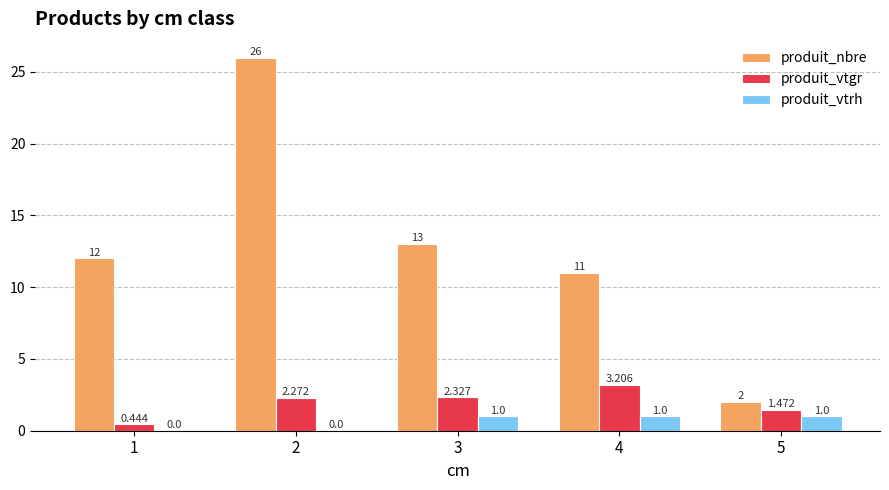

Between 4 and 5, which series saw the biggest shift?

produit_nbre